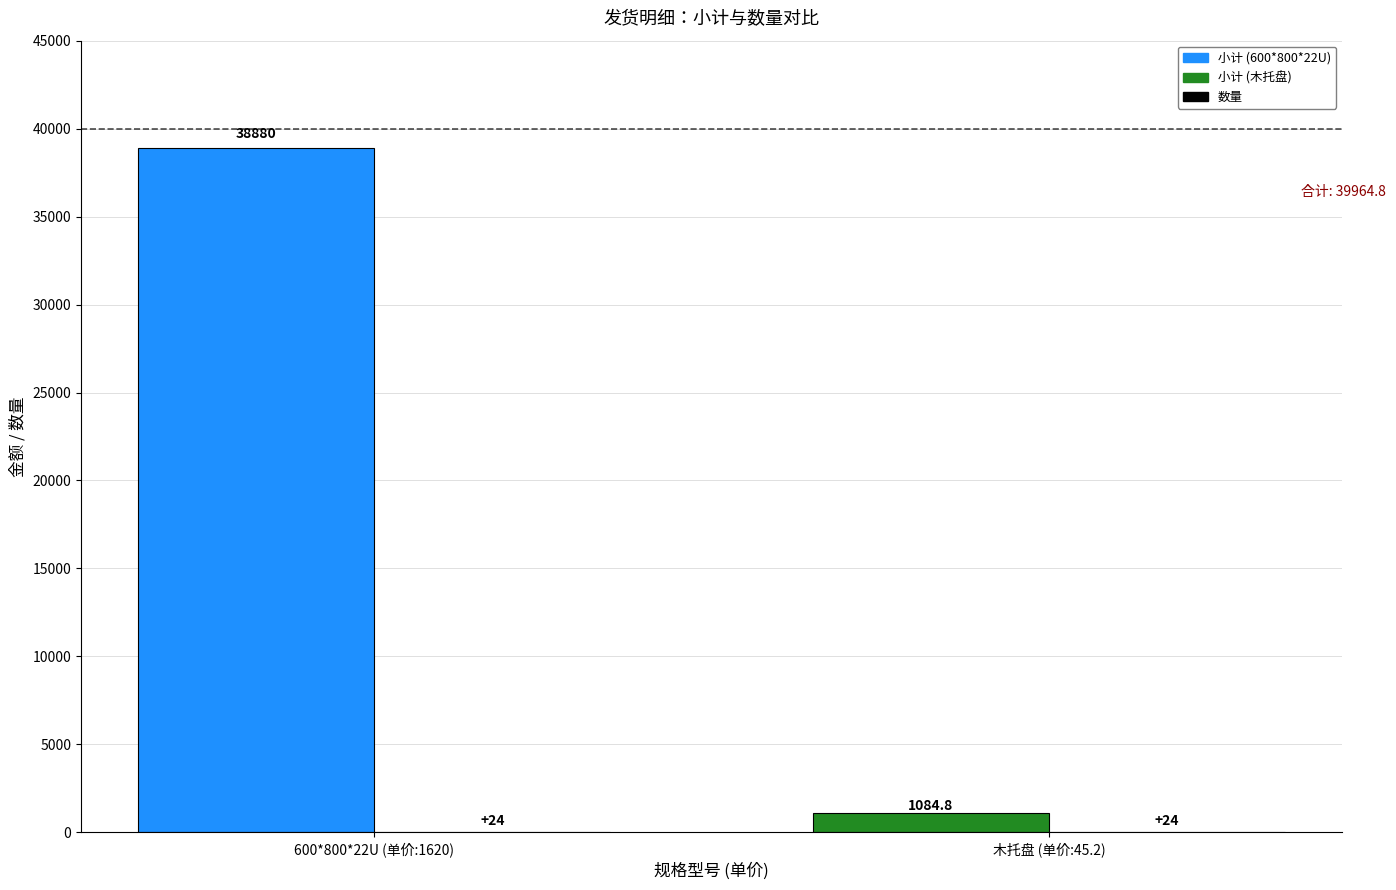

Which category has the highest value across all series?

600*800*22U (单价:1620)